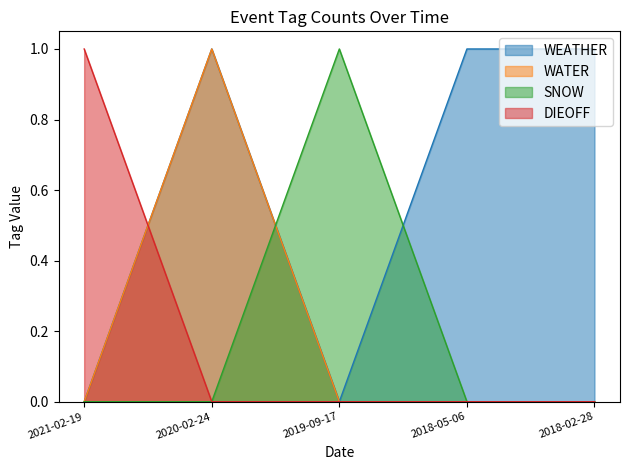

At which label is WATER closest to 0?

2021-02-19